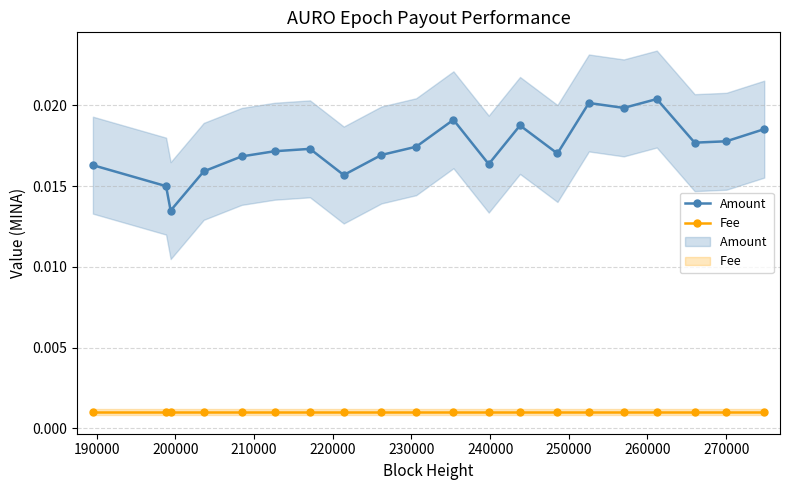

Which category has the lowest value in the Amount series?

200000